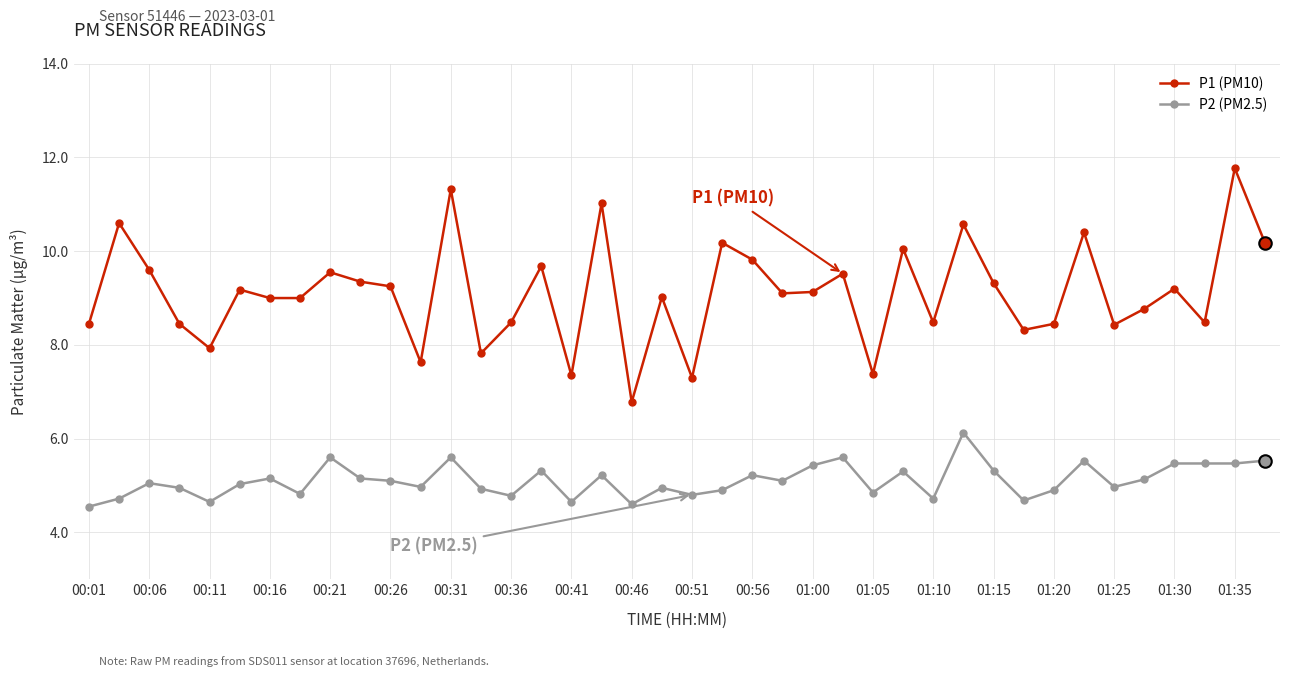

What is the greatest value displayed?

11.8